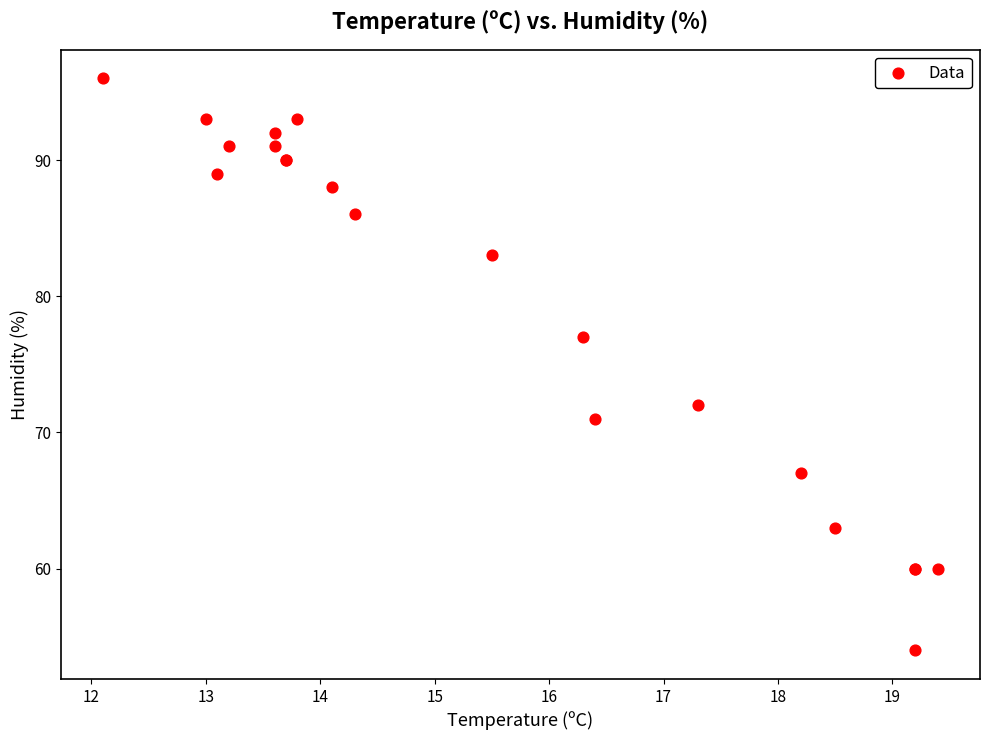

What Y value in the scatter plot is closest to 75?

77